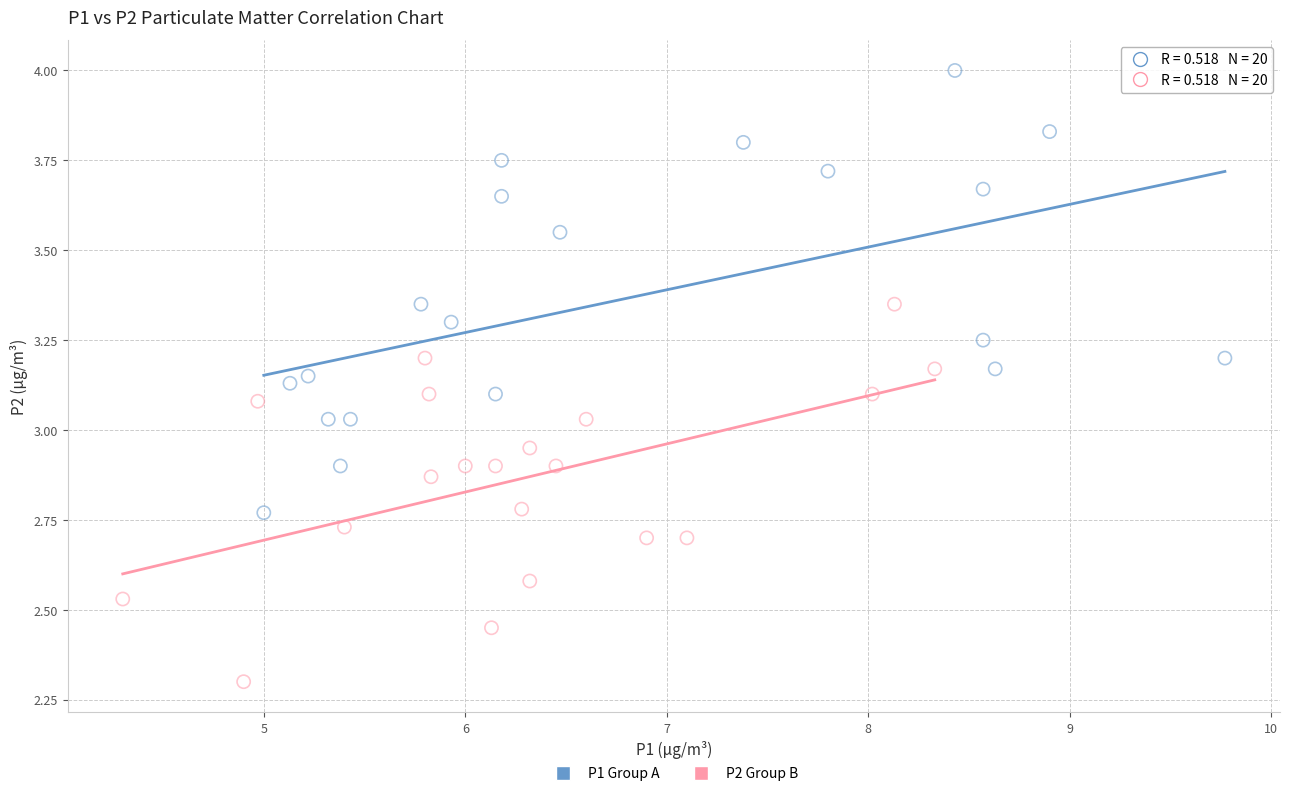

Which series reaches the maximum Y coordinate?

P1 Group A